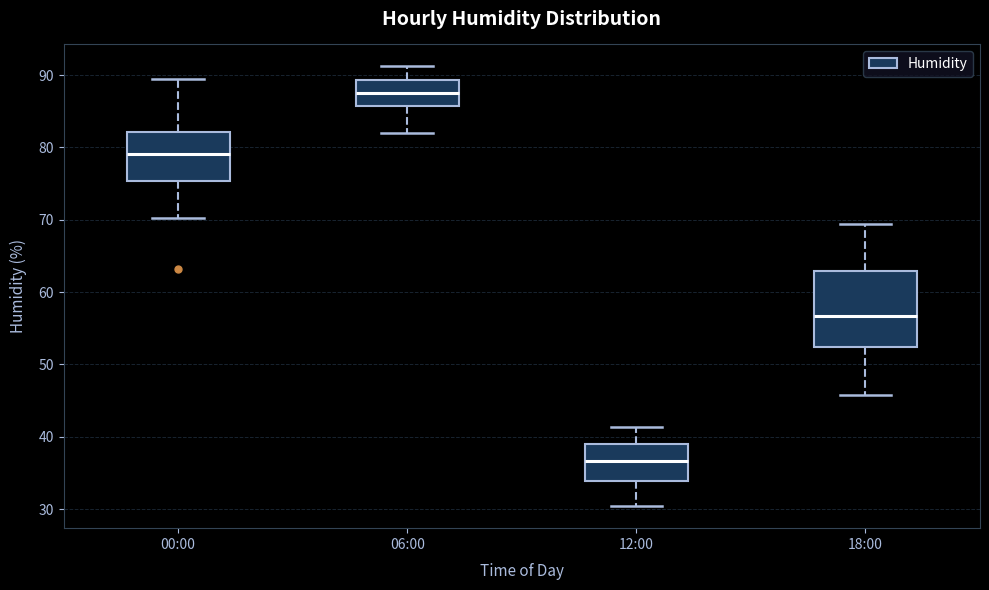

Which box has the highest median line?

06:00